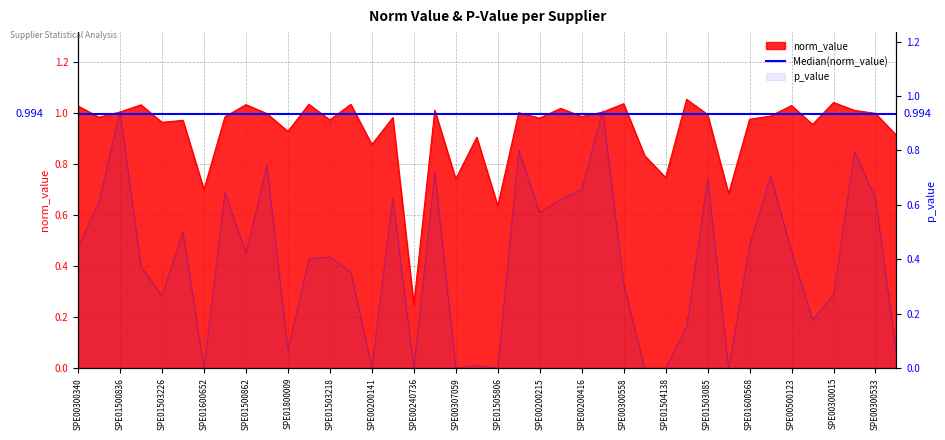

List the series in order of their overall mean, highest first.

norm_value, p_value